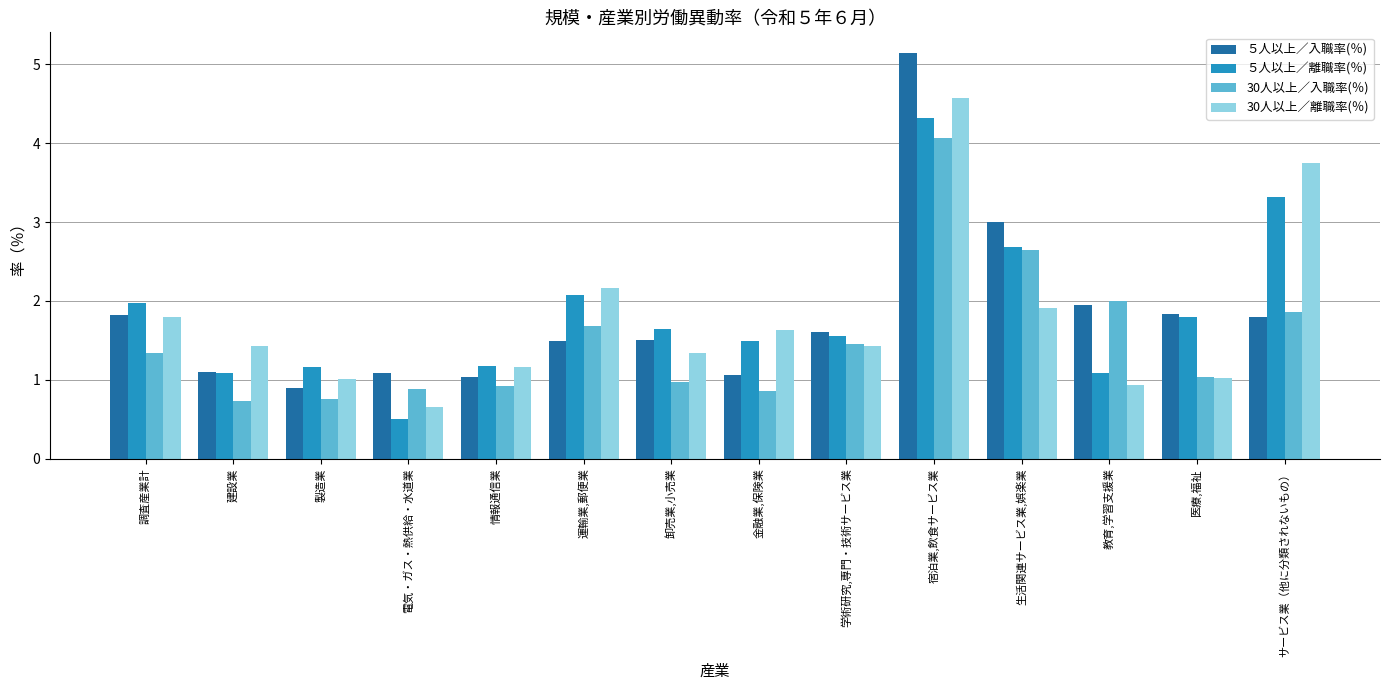

At which category is the sum across all series the highest?

宿泊業,飲食サービス業